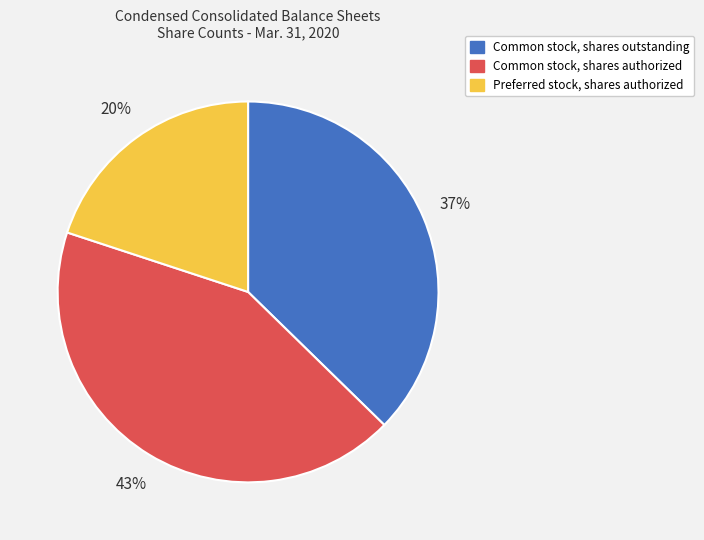

Which slice is the largest?

Common stock, shares authorized